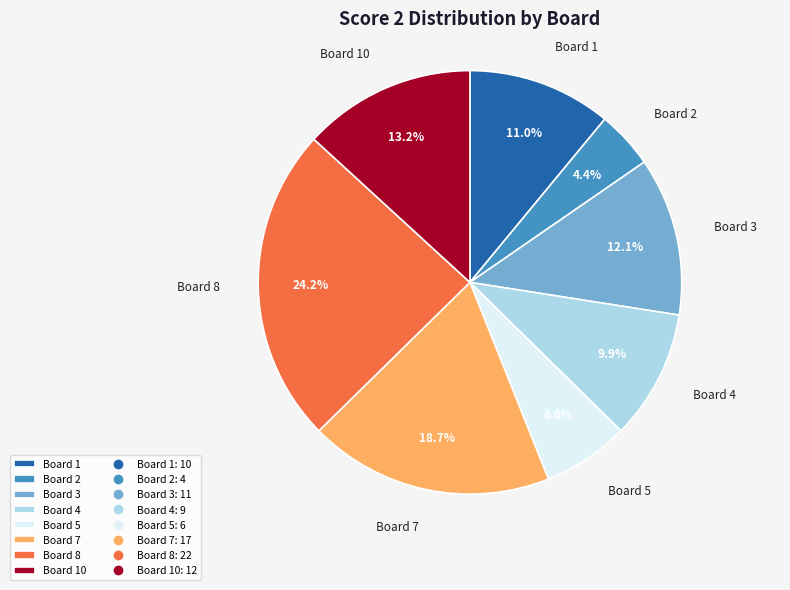

Combined, what portion of the pie is Board 3 and Board 4?

22.0%